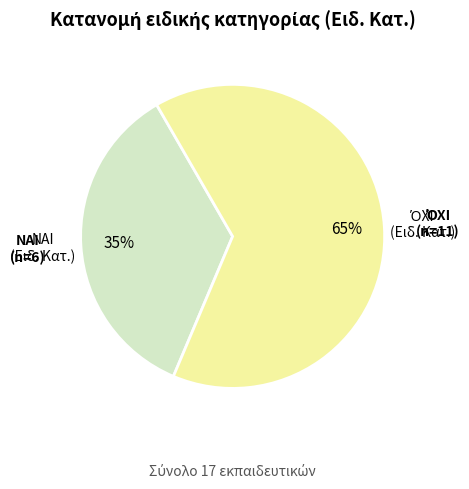

To the nearest percent, what is the average slice percentage?

50%